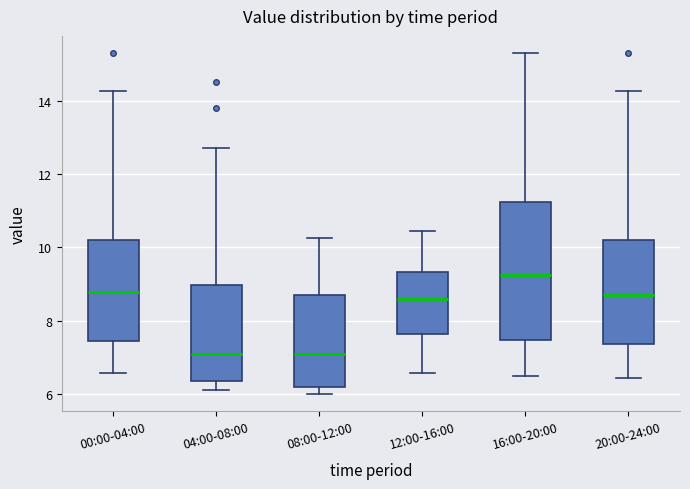

Where does the lower whisker of the box for 00:00-04:00 end on the y-axis? The values are not printed on the chart, so give them approximately, as read against the axis.

6.6